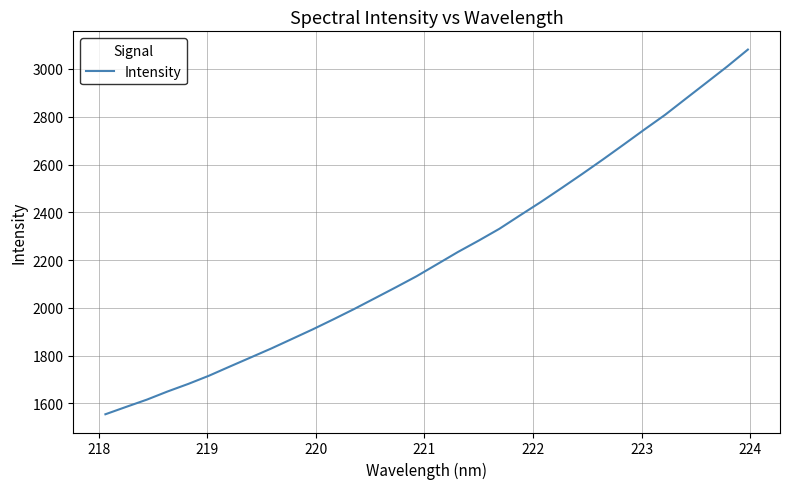

How many values exceed 2182?

16